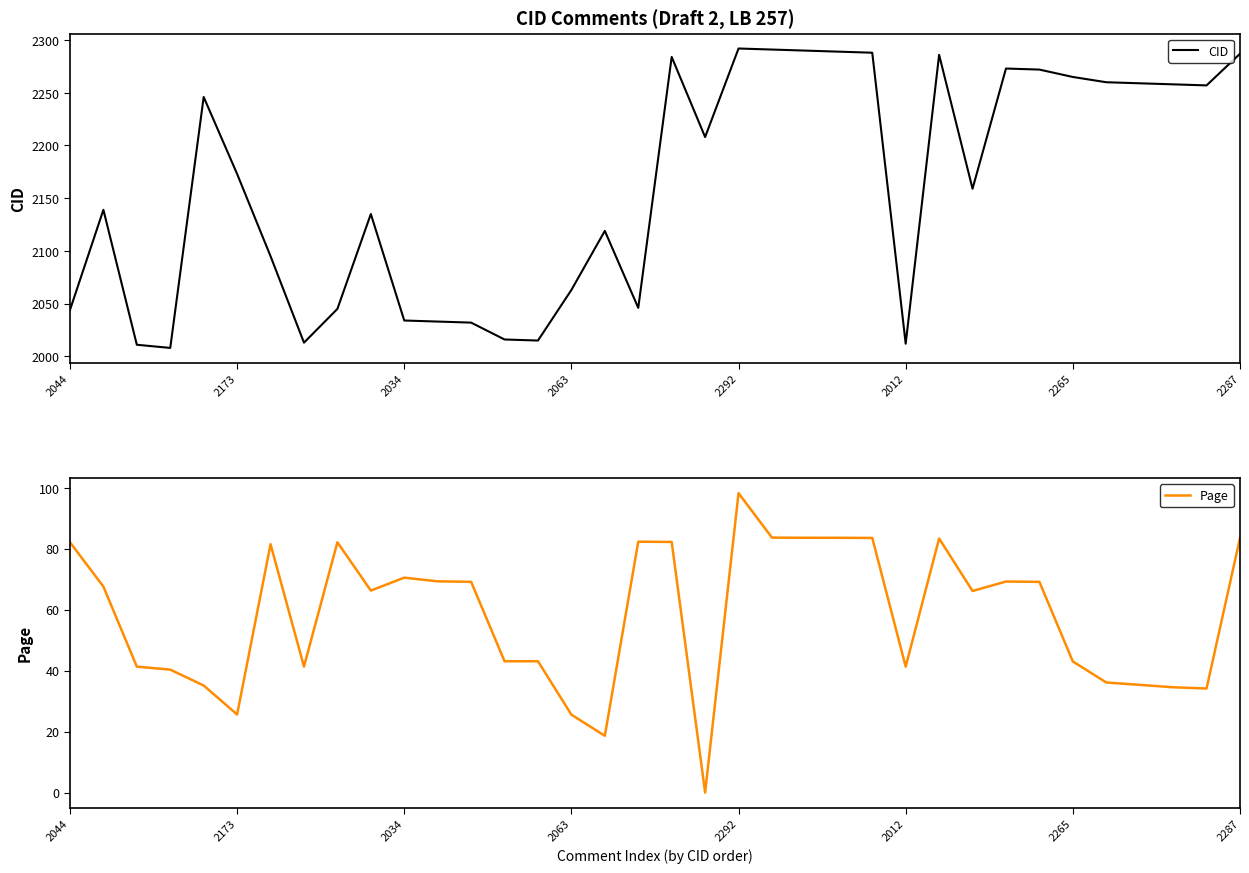

What is the label of the 20th point from the right?

16